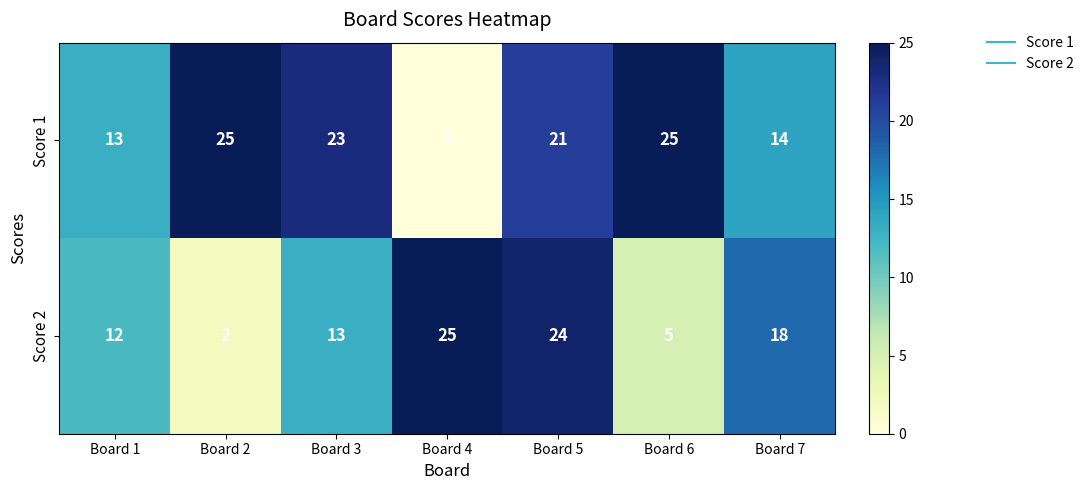

Between Board 3 and Board 7, which series saw the biggest shift?

Score 1